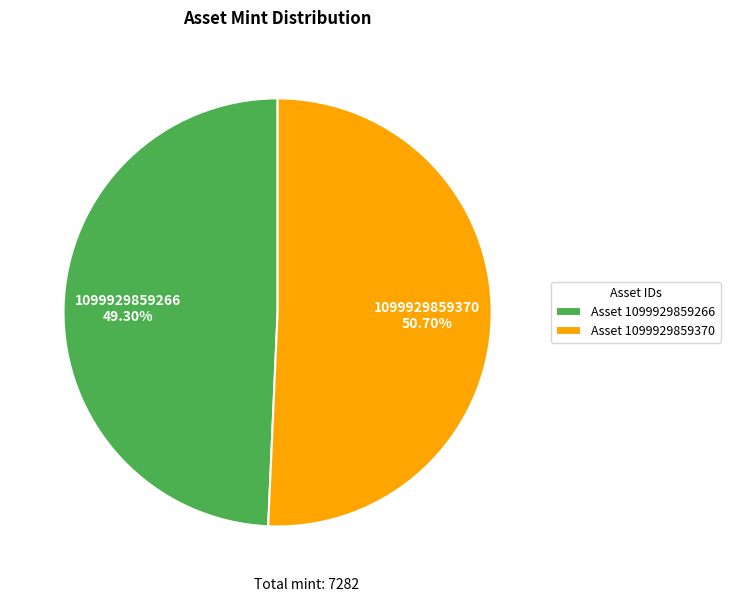

Does any single category account for the majority?

Yes